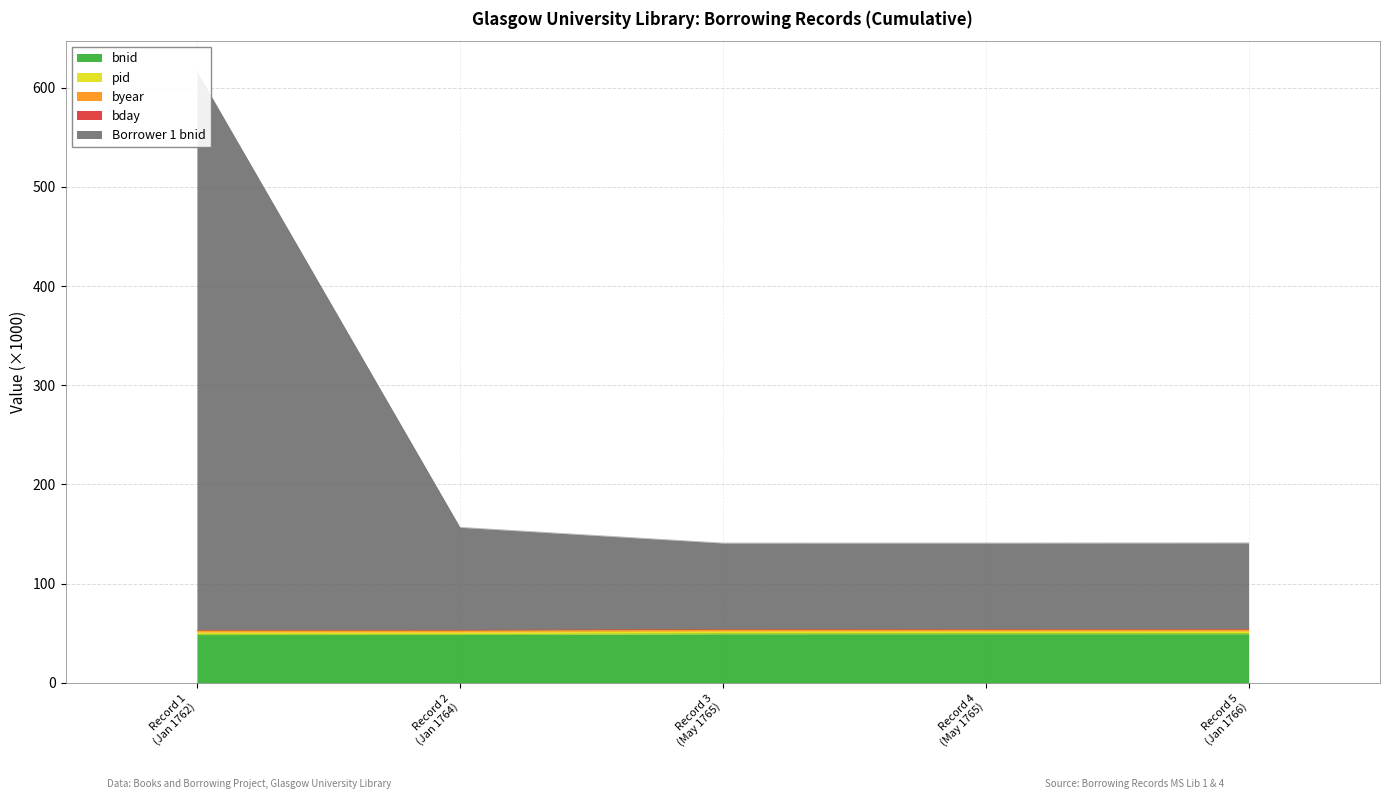

Between Record 3
(May 1765) and Record 5
(Jan 1766), which series saw the biggest shift?

Borrower 1 bnid